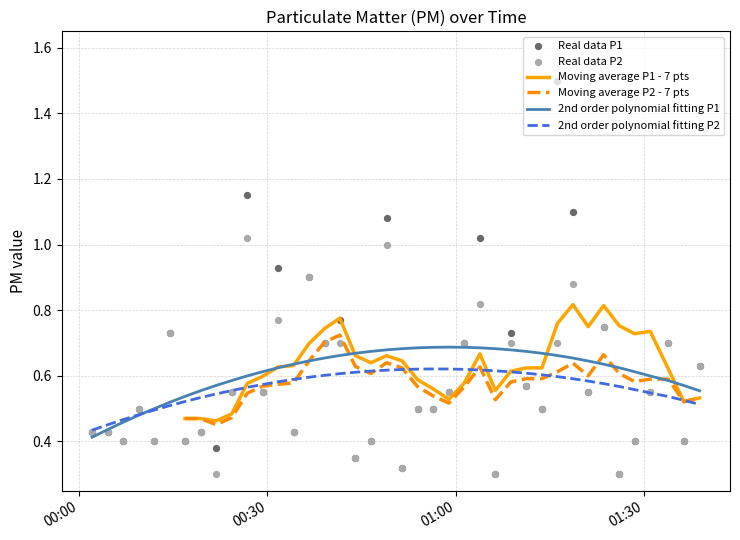

Which series has the largest total across all categories?

Real data P1